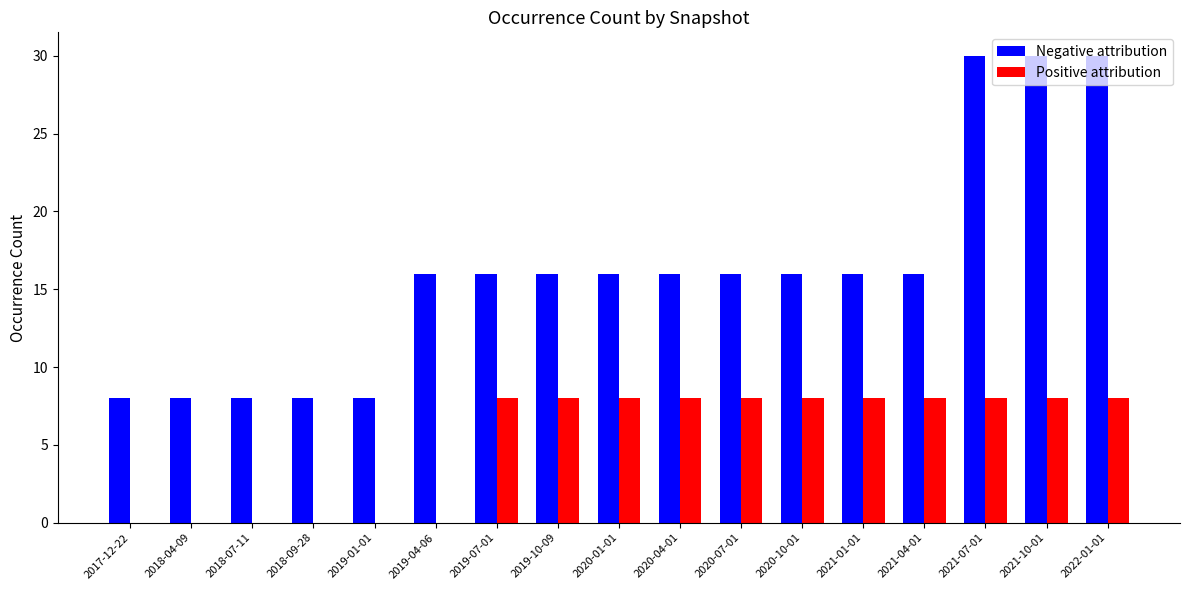

Which series changed the most between 2018-04-09 and 2021-07-01?

Negative attribution